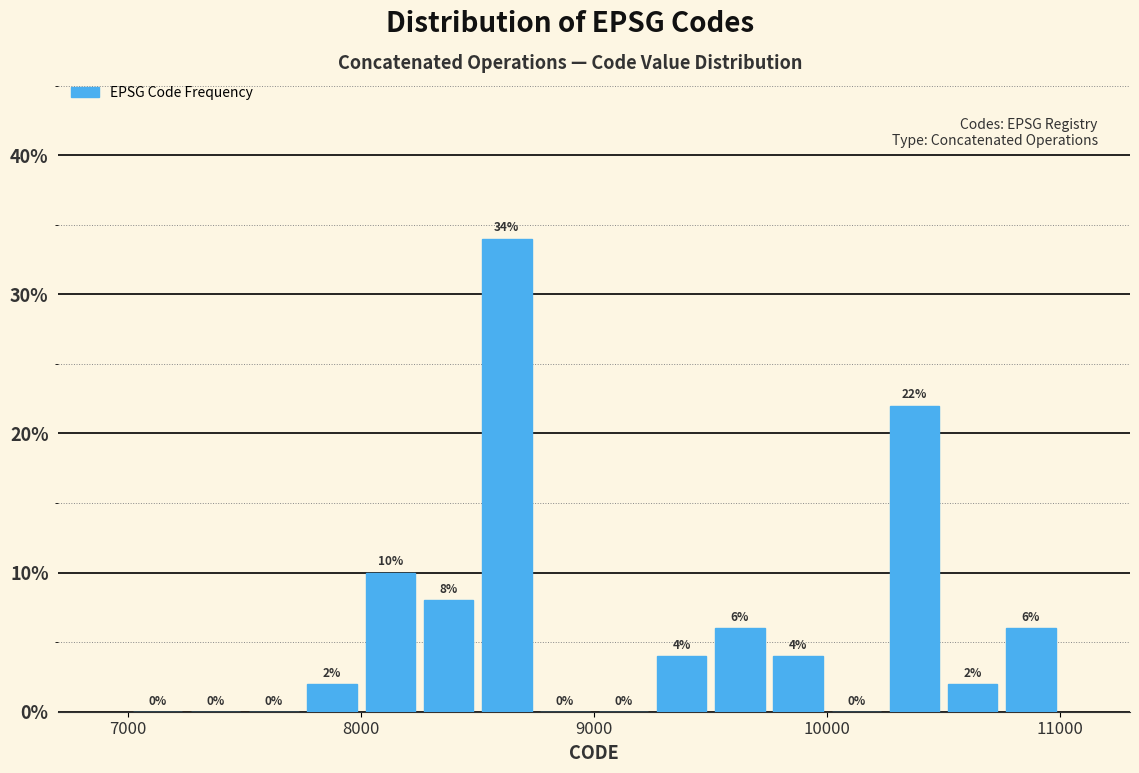

Read against the x-axis, roughly where is the centre of the tallest bar?

8600